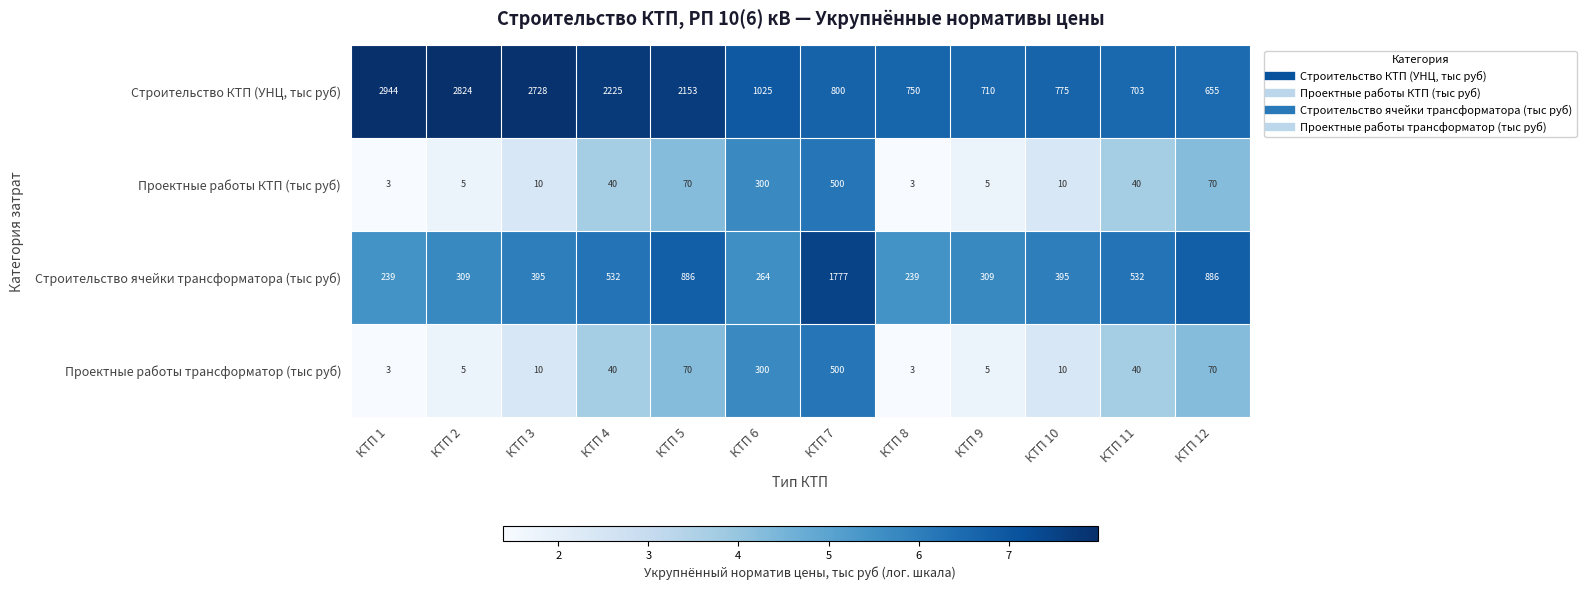

What is the sum of all Строительство ячейки трансформатора (тыс руб) values?

6763